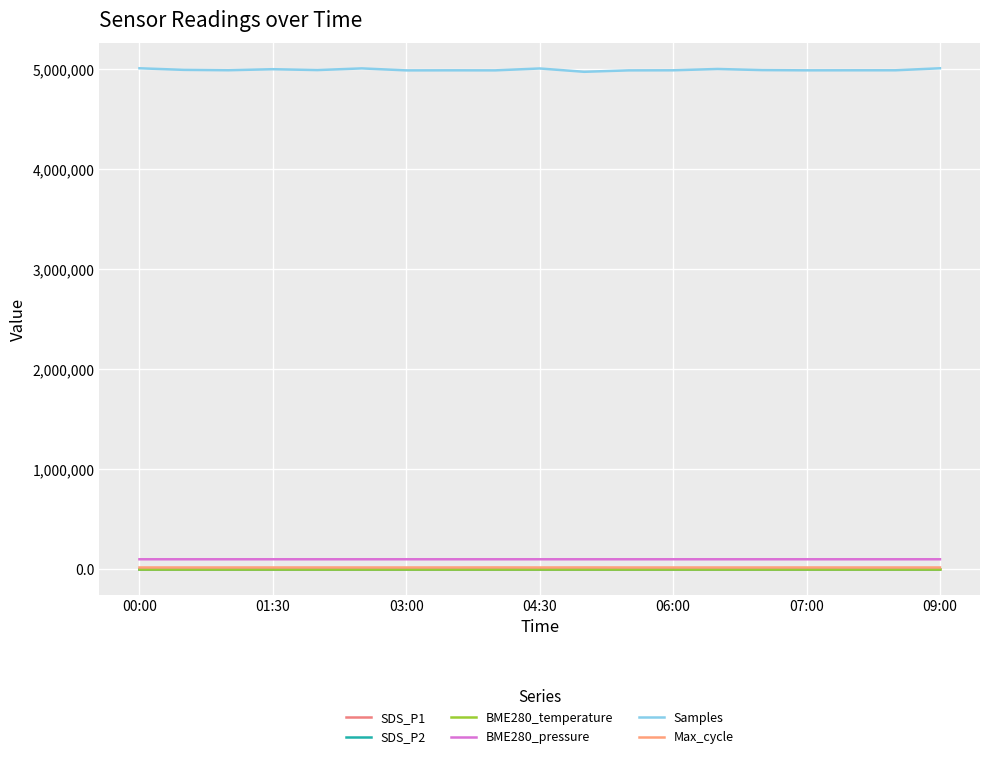

Where is the first local maximum for SDS_P2?

03:00